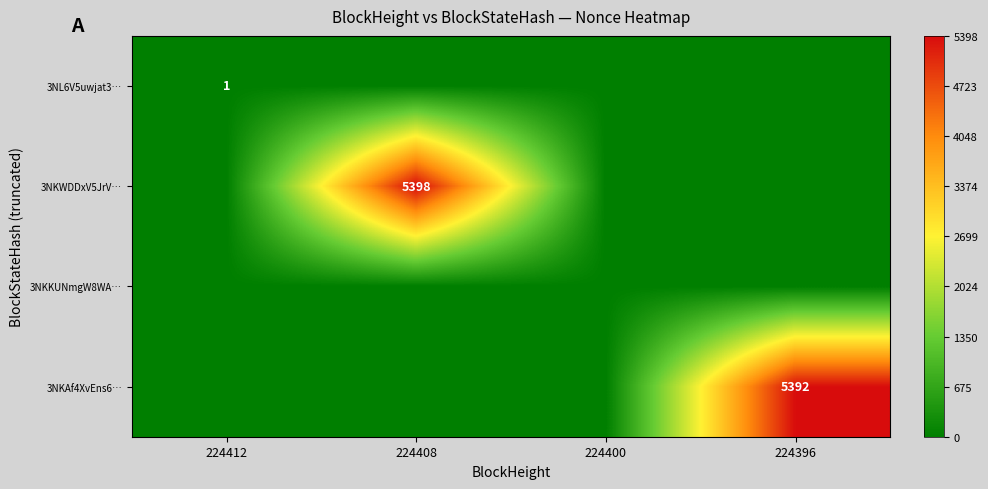

Is it true that 3NL6V5uwjat3… equals 1 at 224412?

True